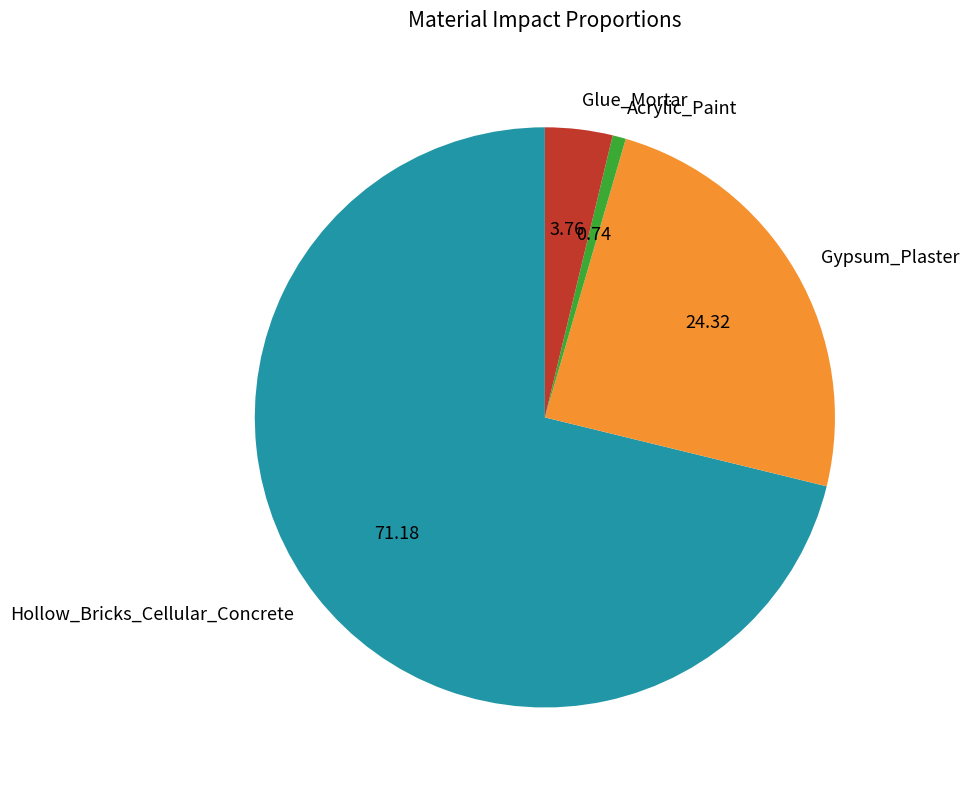

What is the largest slice in the pie chart?

Hollow_Bricks_Cellular_Concrete